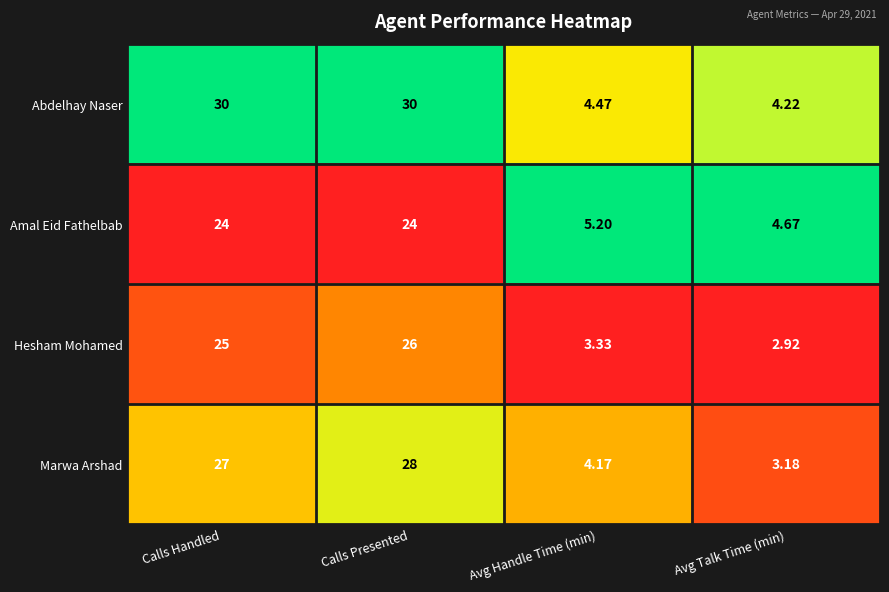

At which category is the sum across all series the highest?

Calls Presented